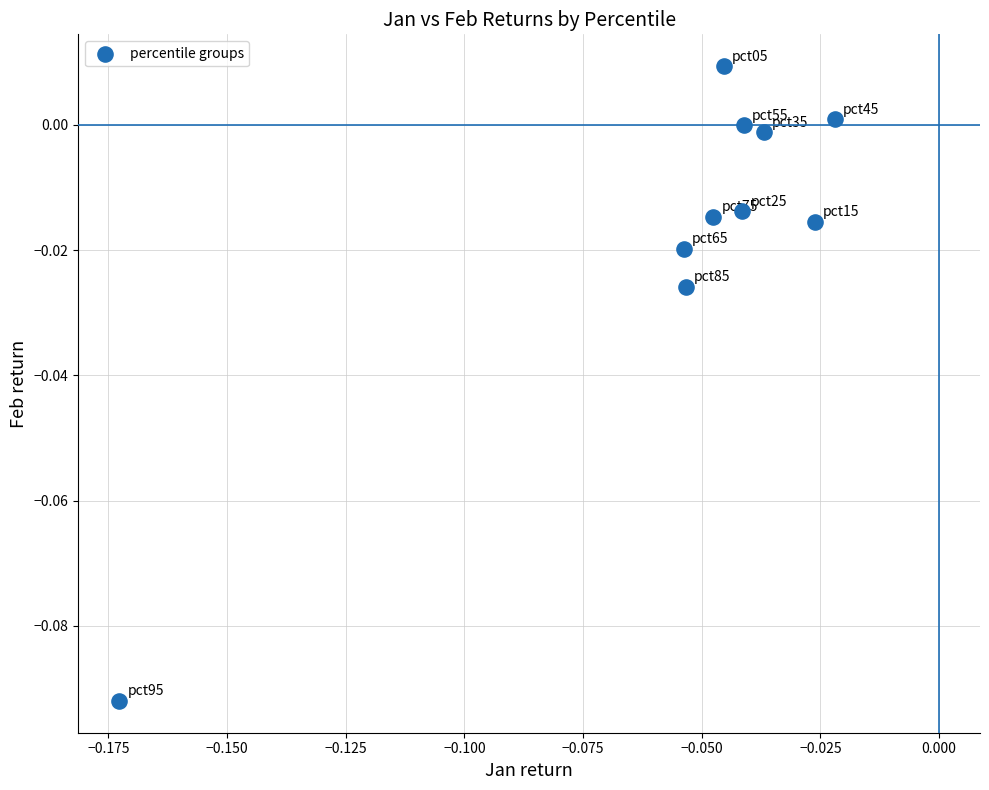

How many points are shown in the scatter plot?

10